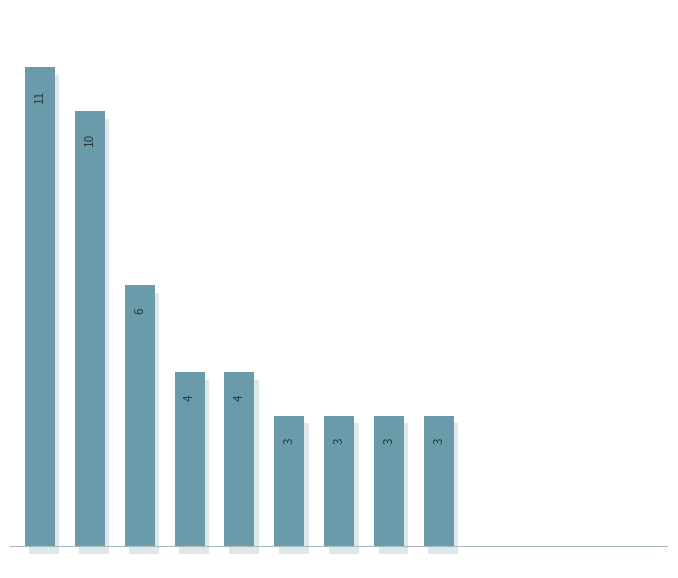

Does the chart contain stacked bars?

No